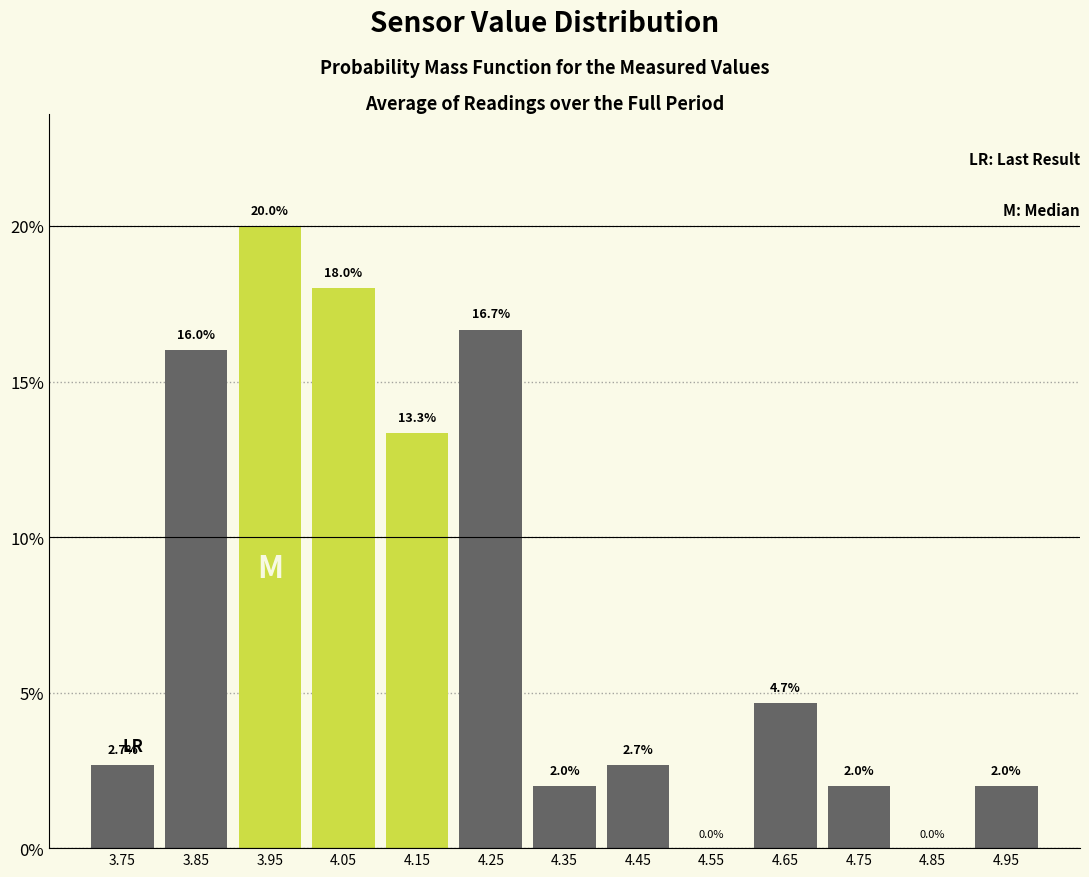

Over which range of the x-axis is the bar tallest?

3.9 to 4.0